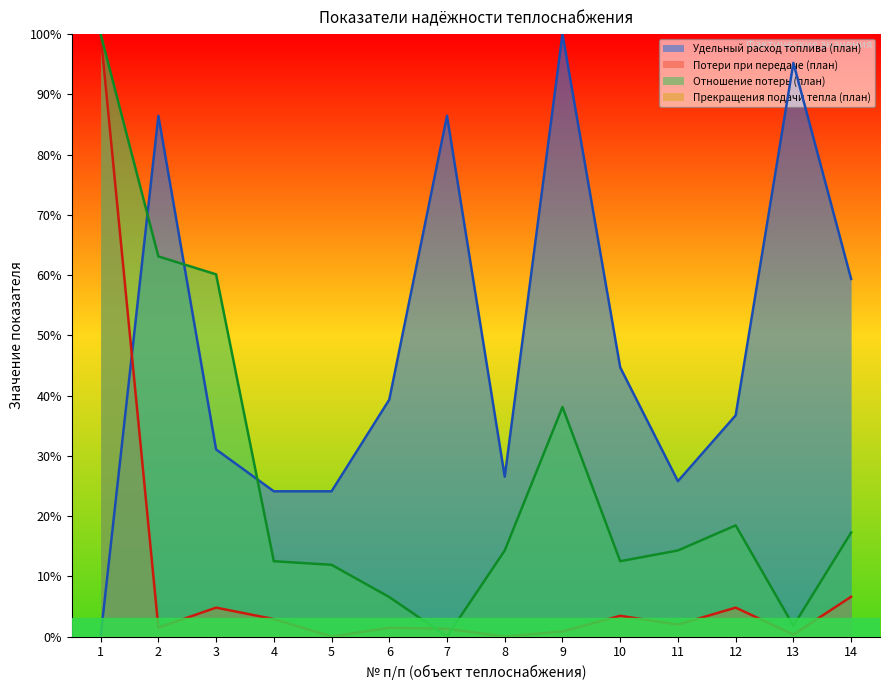

What is the sum of all Отношение потерь (план) values?

370.8